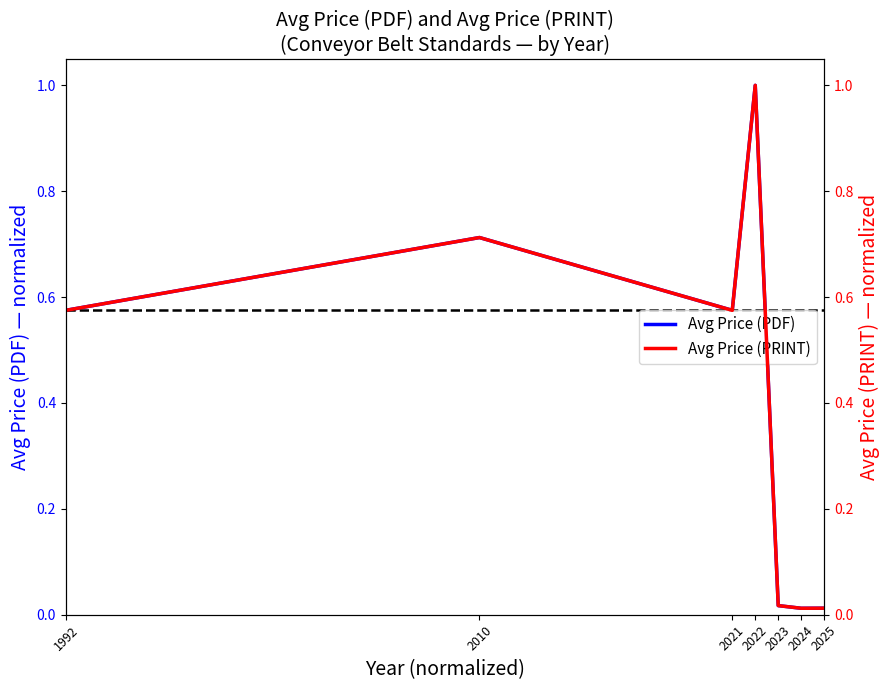

Reading left to right, what are all the values shown in this chart?

Avg Price (PDF): 0.6	0.7	0.6	1.0	0.0	0.0	0.0
Avg Price (PRINT): 0.6	0.7	0.6	1.0	0.0	0.0	0.0